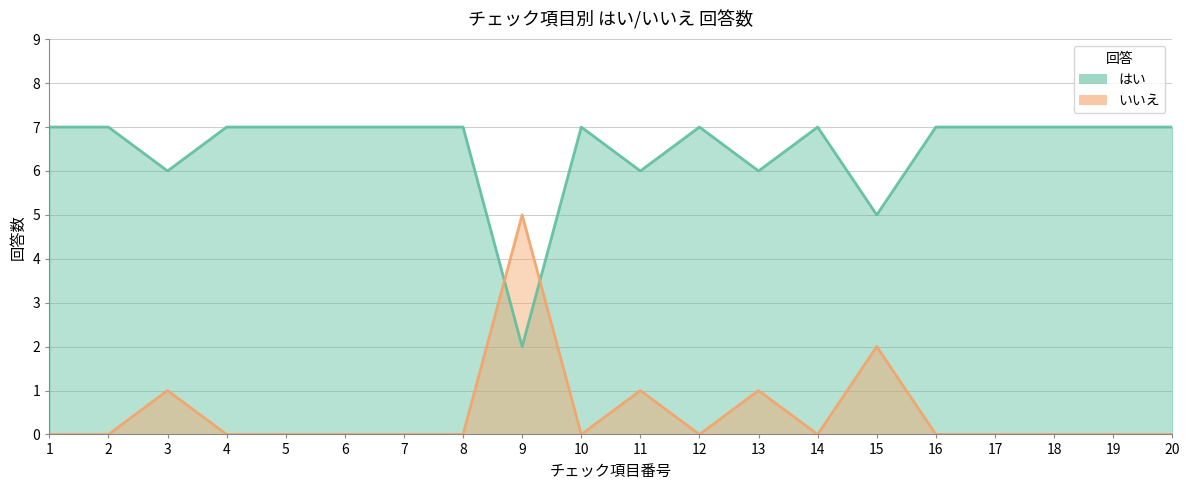

Between 20 and 4, which is larger?

20